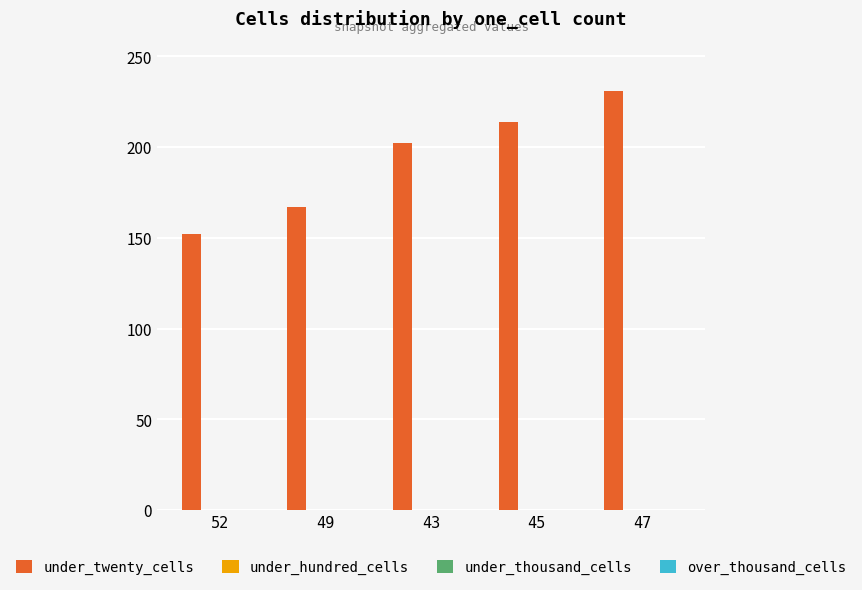

What is the sum of all values?

966